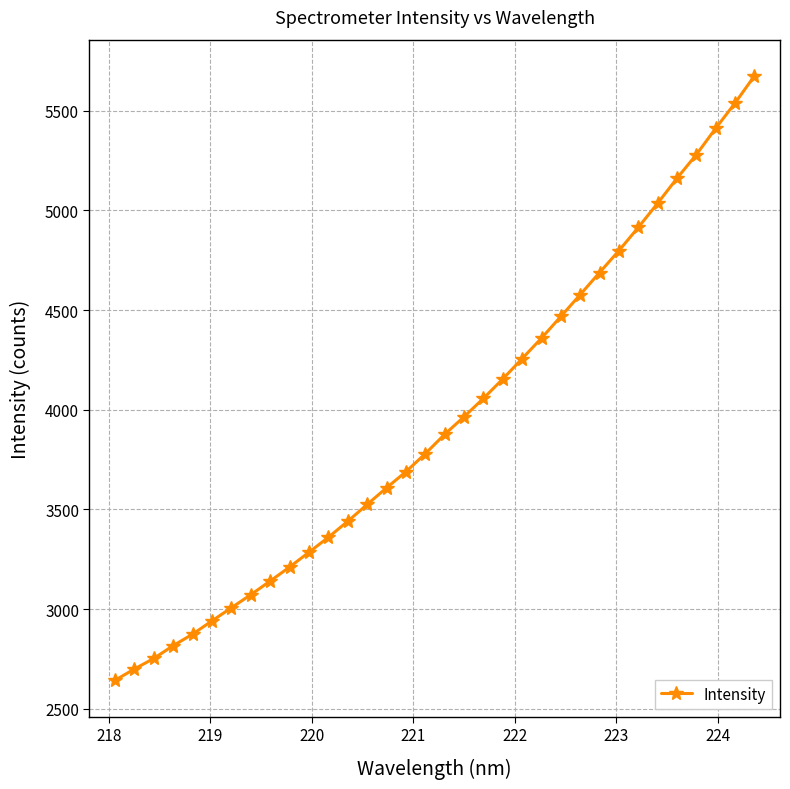

What is the difference between the maximum and second lowest values?

2974.3